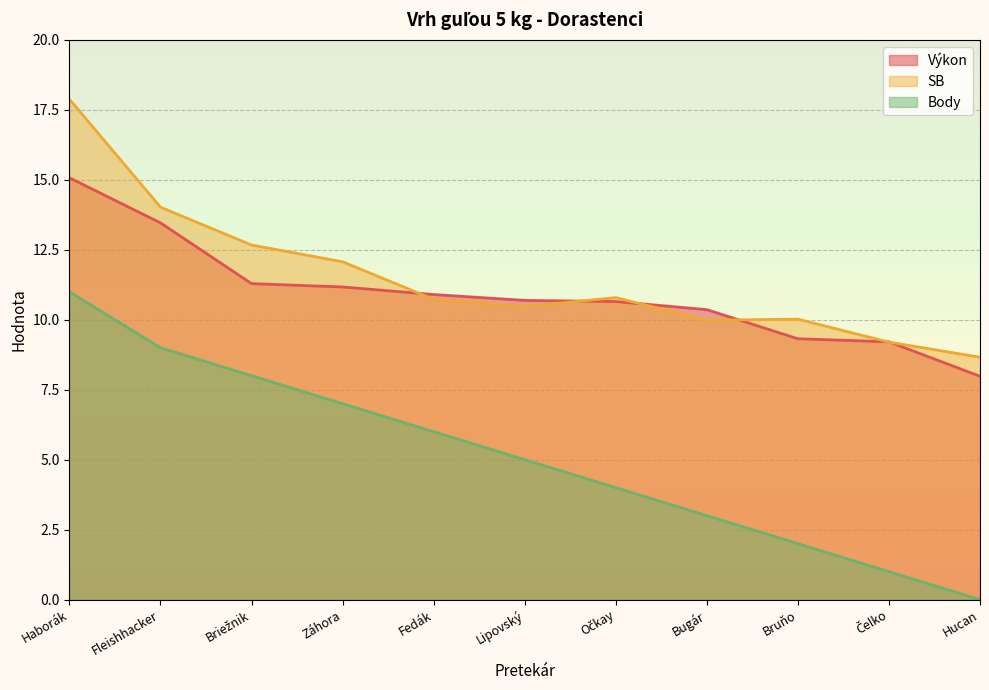

Does the chart display data point markers on the line(s)?

No